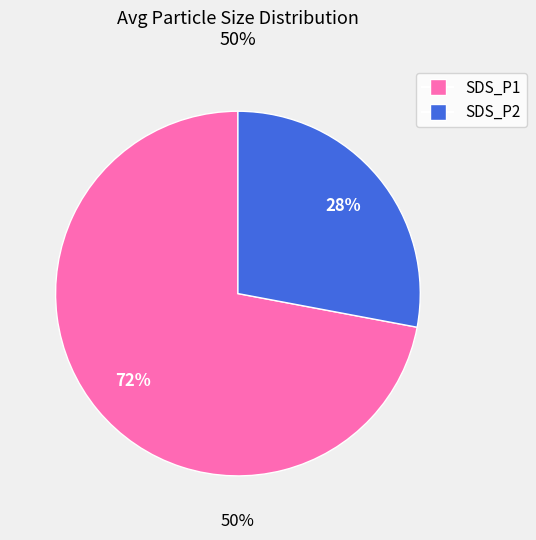

What percentage do SDS_P2 and SDS_P1 together represent?

100.0%